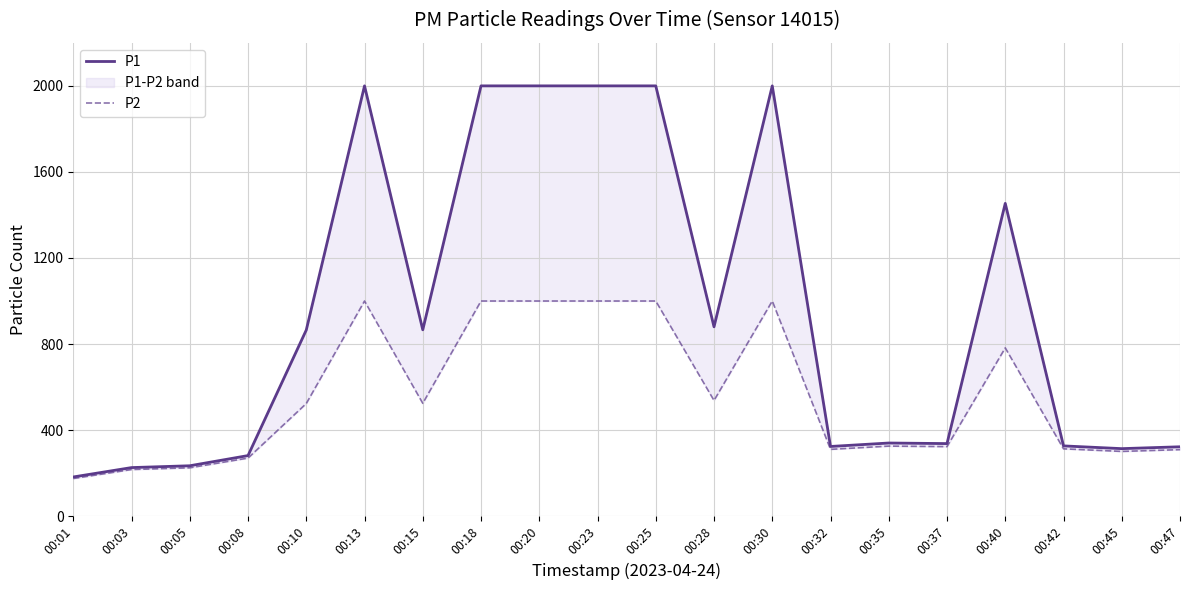

At which label does P2 first exceed 523?

00:10